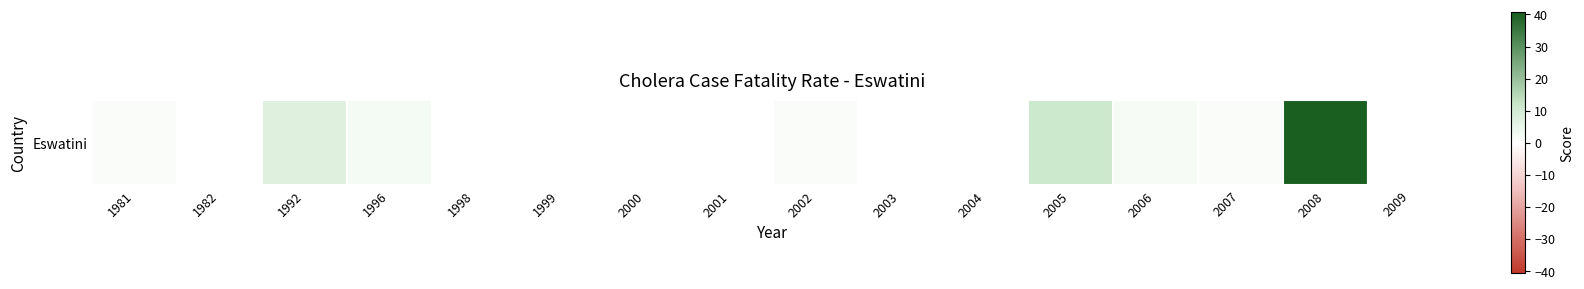

At which label does the data first exceed 1?

1981